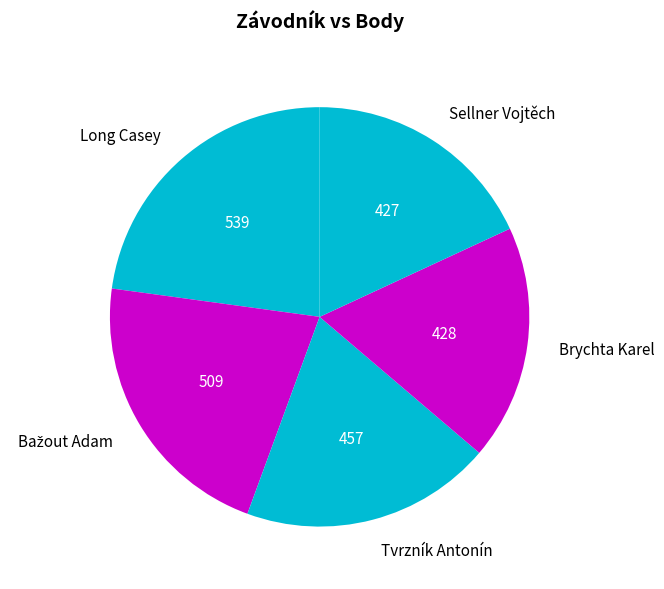

The Long Casey slice represents 23% of the pie. True or false?

True